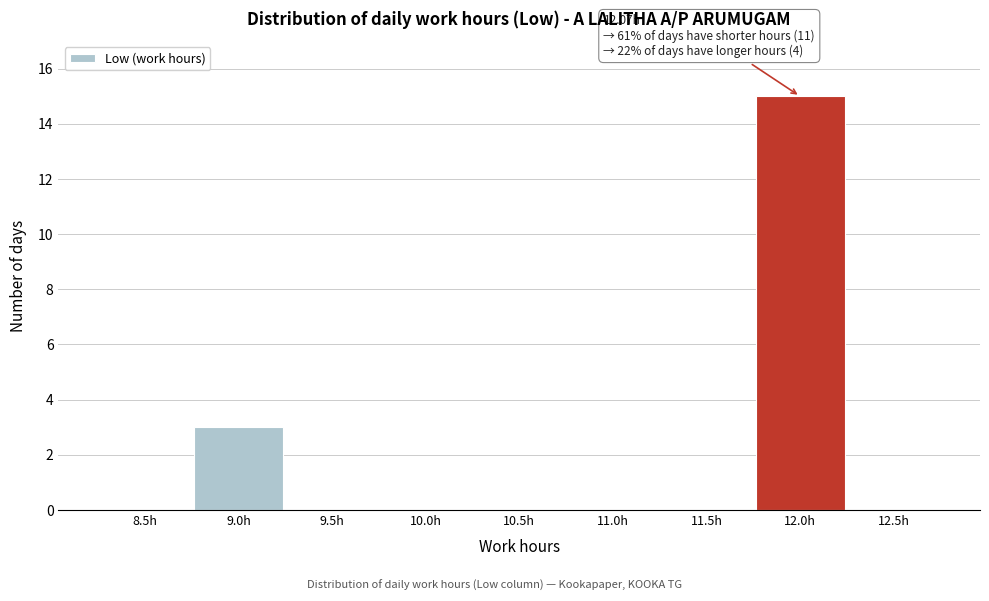

Reading right to left, list all the values displayed in this chart.

12.5h=0	12.0h=15	11.5h=0	11.0h=0	10.5h=0	10.0h=0	9.5h=0	9.0h=3	8.5h=0